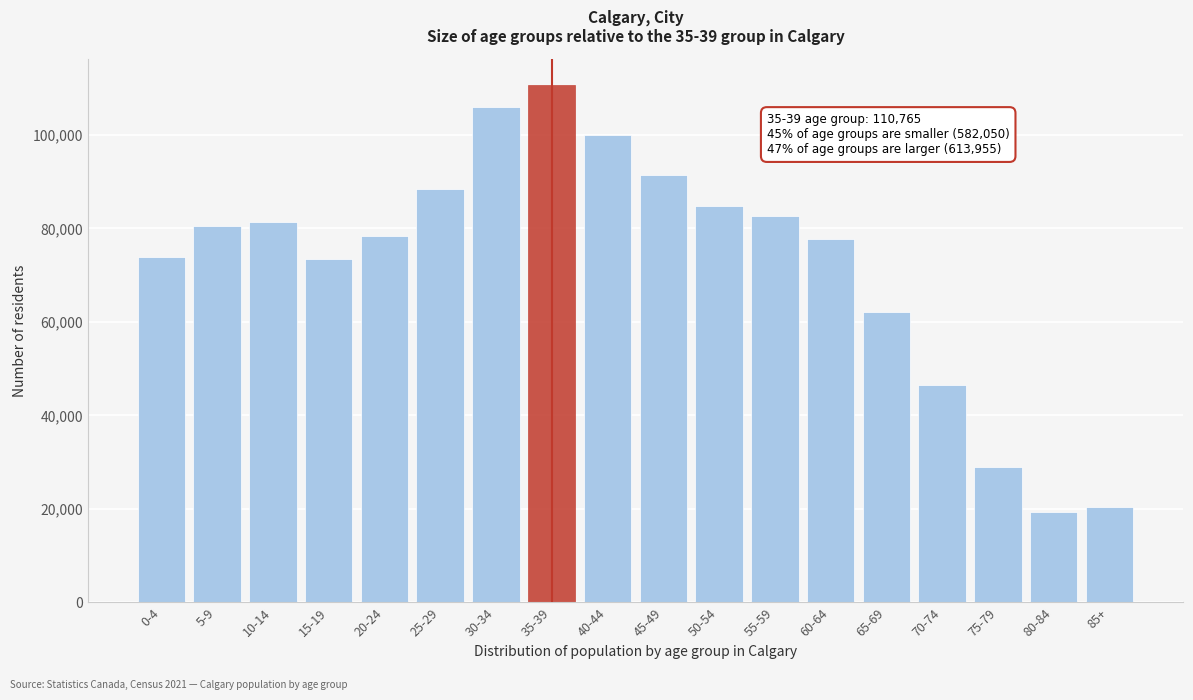

Is it true that the value at 85+ is 13963?

False